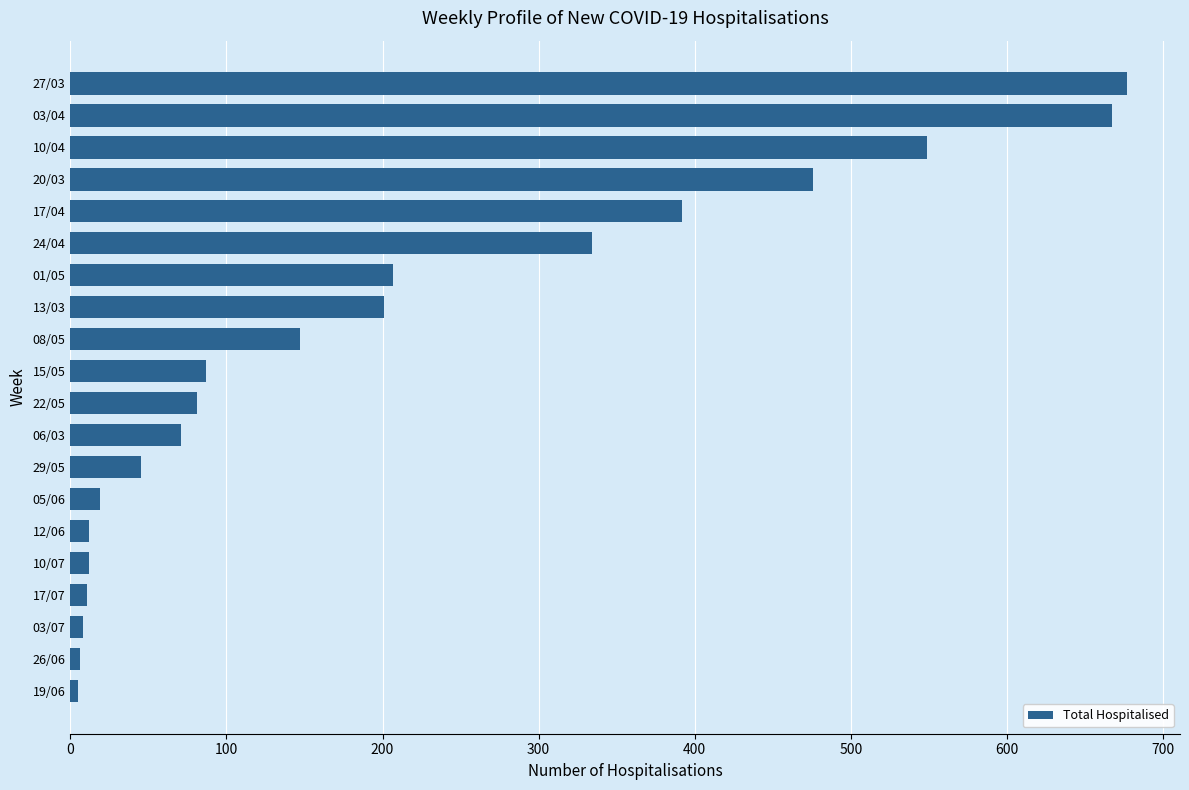

What is the label of the 3rd bar from the top?

10/04